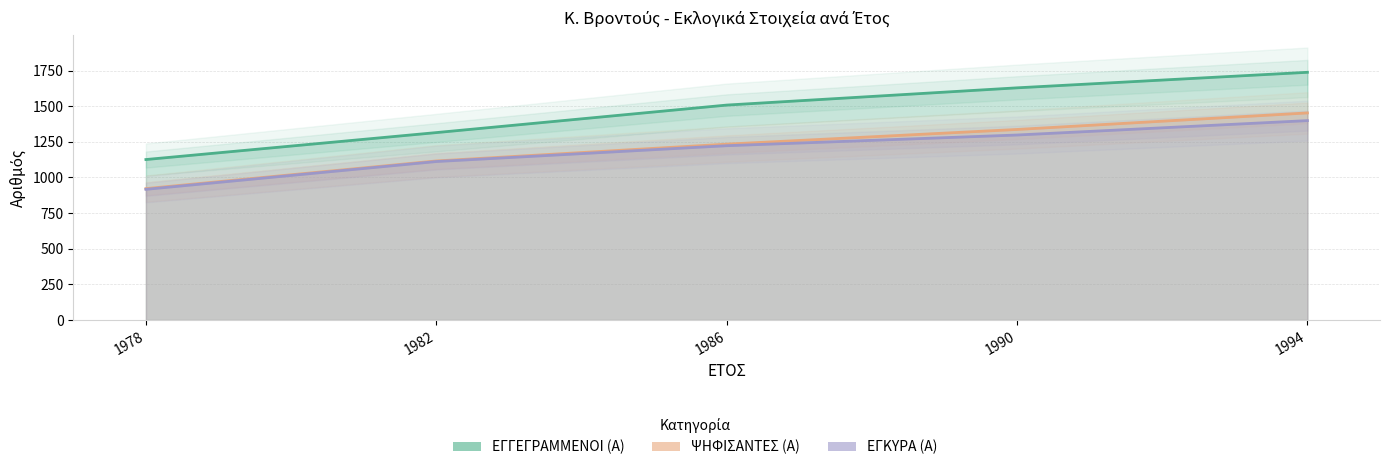

True or false: ΨΗΦΙΣΑΝΤΕΣ (Α) and ΕΓΚΥΡΑ (Α) intersect in this chart.

False